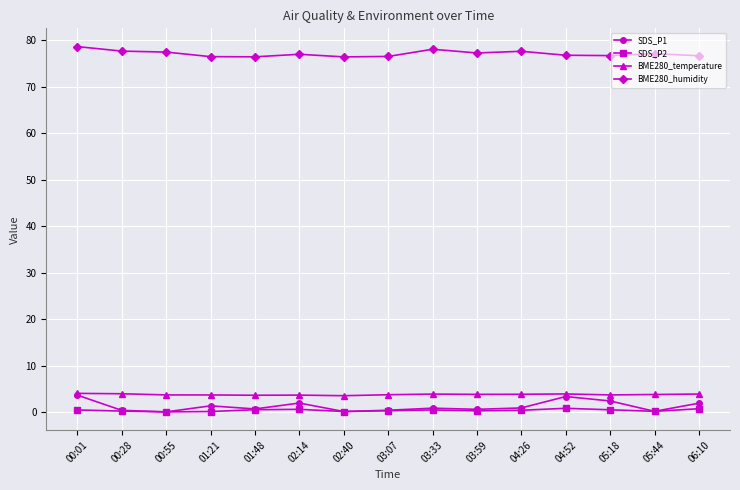

What is the greatest value displayed?

78.6